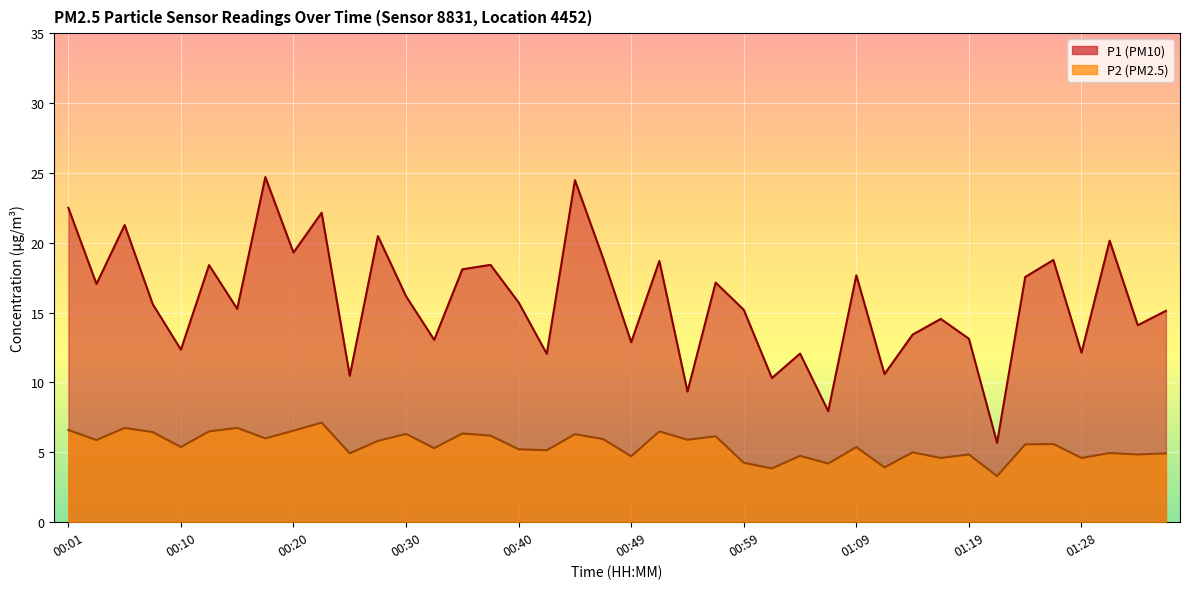

What is the maximum value shown in the chart?

24.7